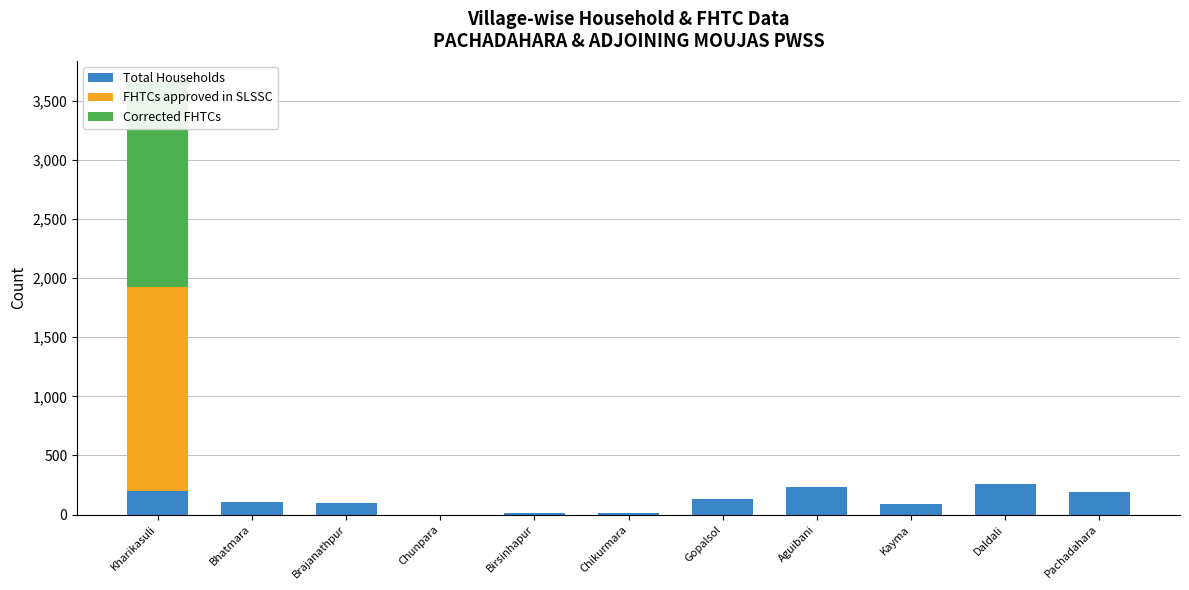

What is the label of the 2nd bar from the right?

Daldali